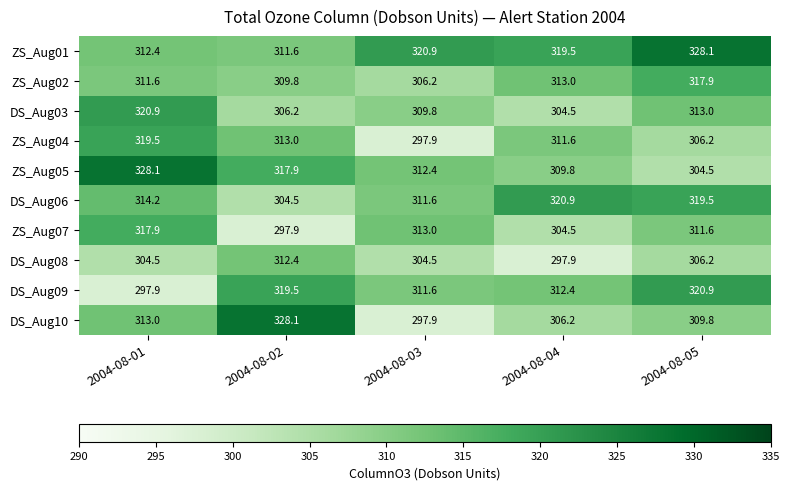

Where is ZS_Aug07 nearest to the value 307?

2004-08-04